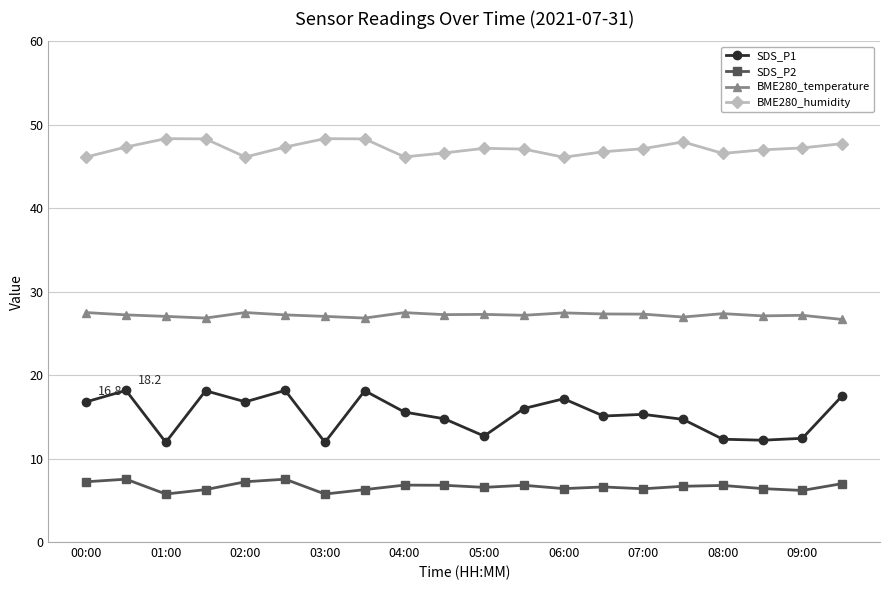

Which series has the largest total across all categories?

BME280_humidity